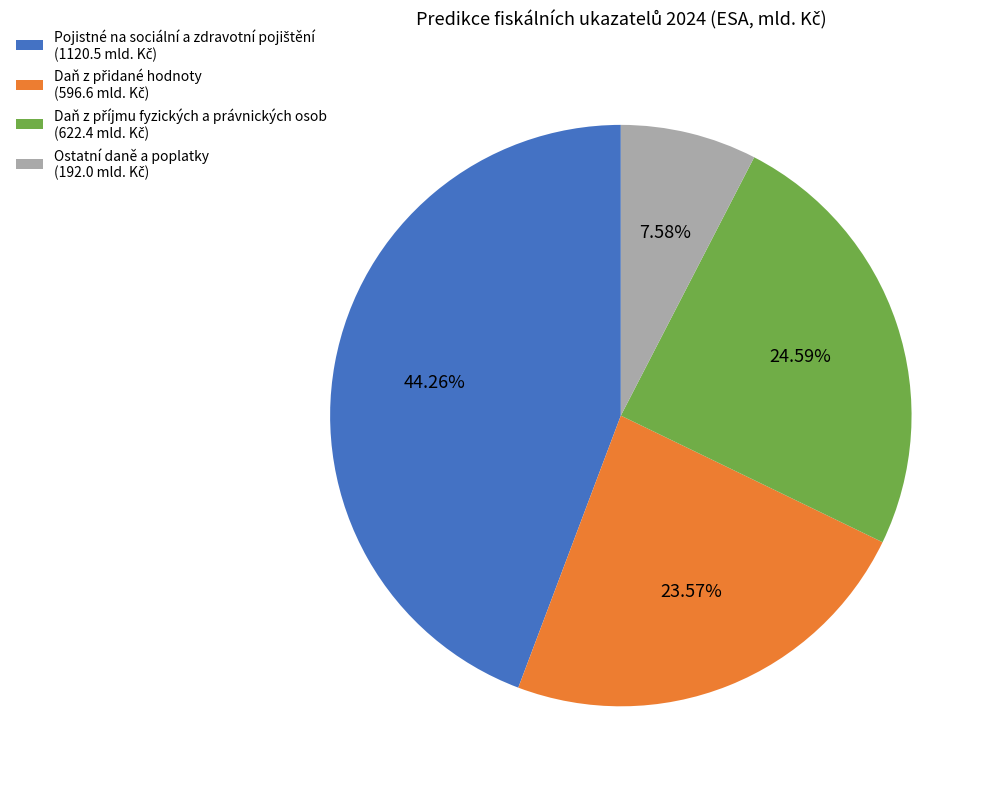

Is there a majority slice in this chart?

No